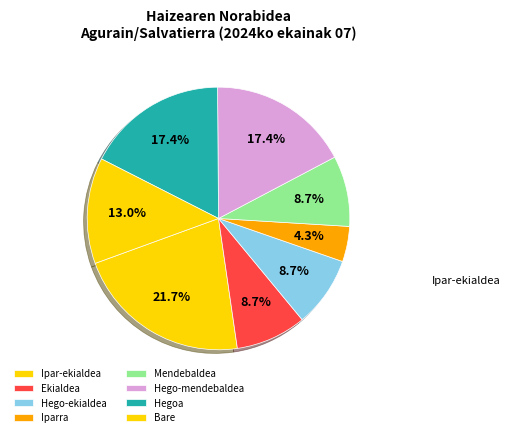

Count the number of slices in the pie.

8